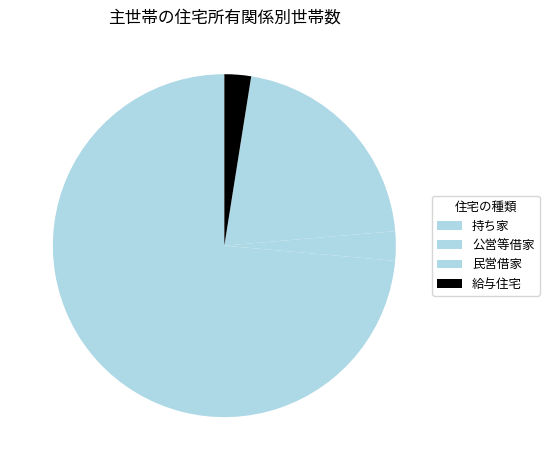

How many segments does this pie chart have?

4